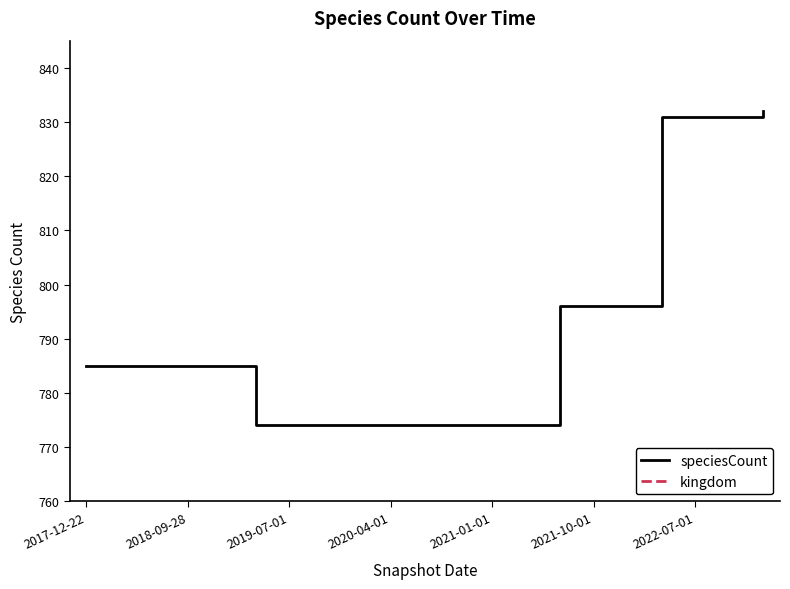

List the series in order of their peak value, highest first.

speciesCount, kingdom